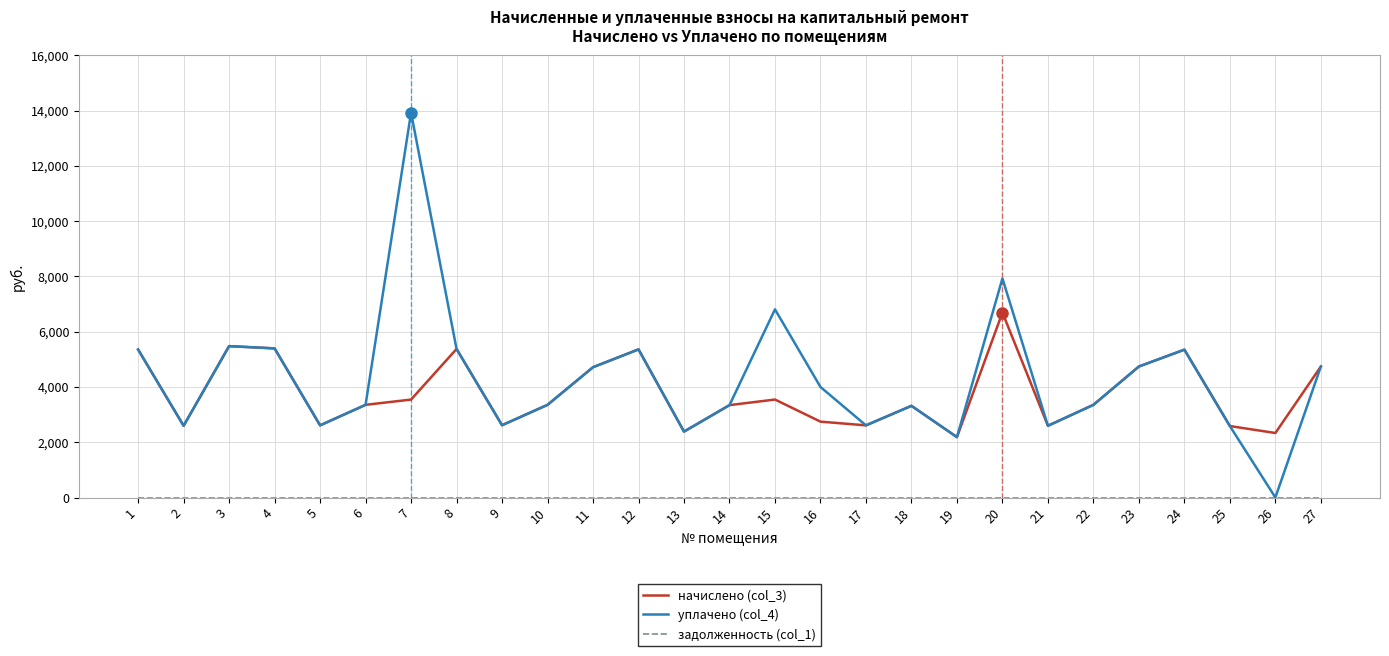

What is the total value across all series at 14?

6686.7